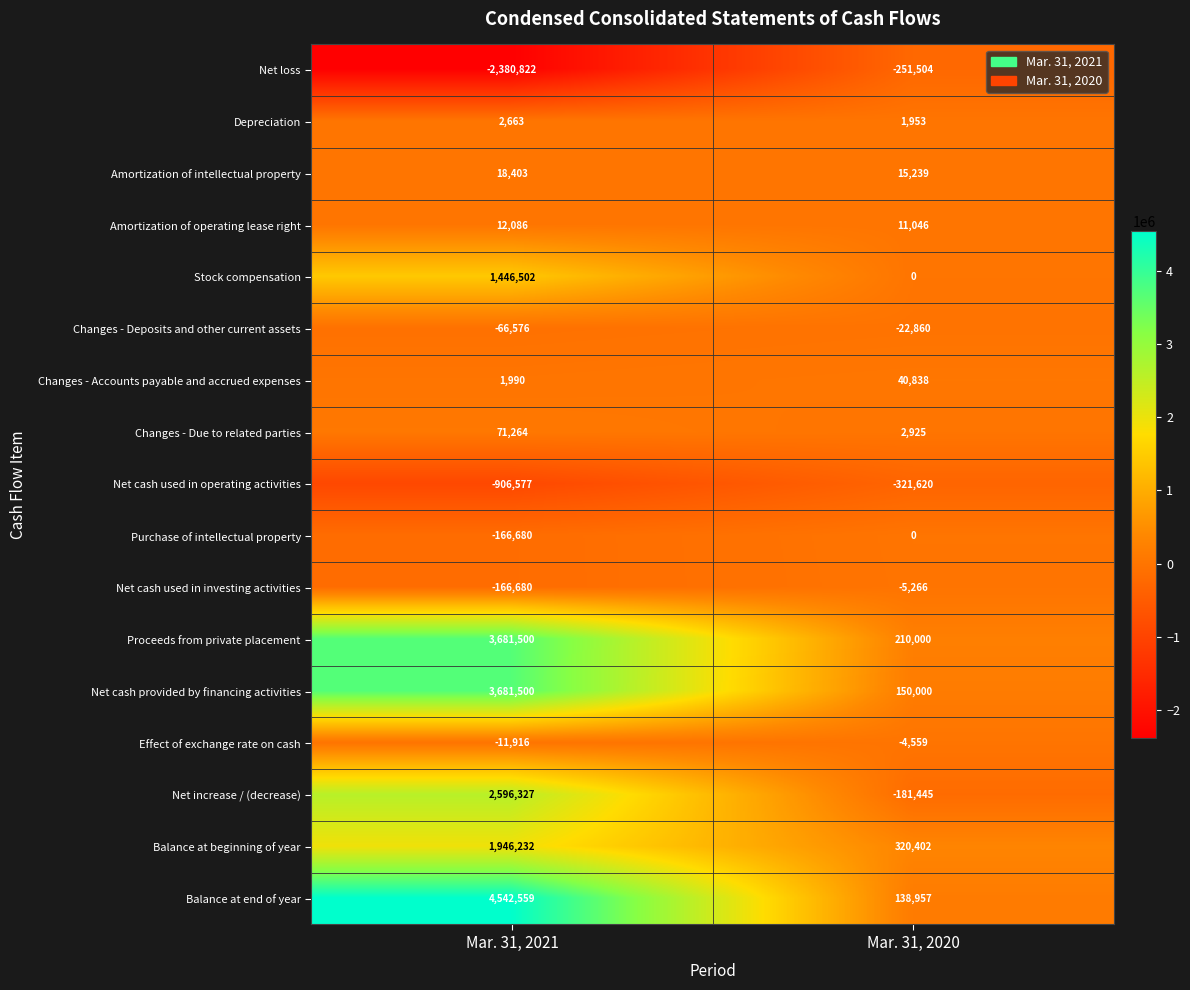

At which label does Amortization of intellectual property reach its peak?

Mar. 31, 2021